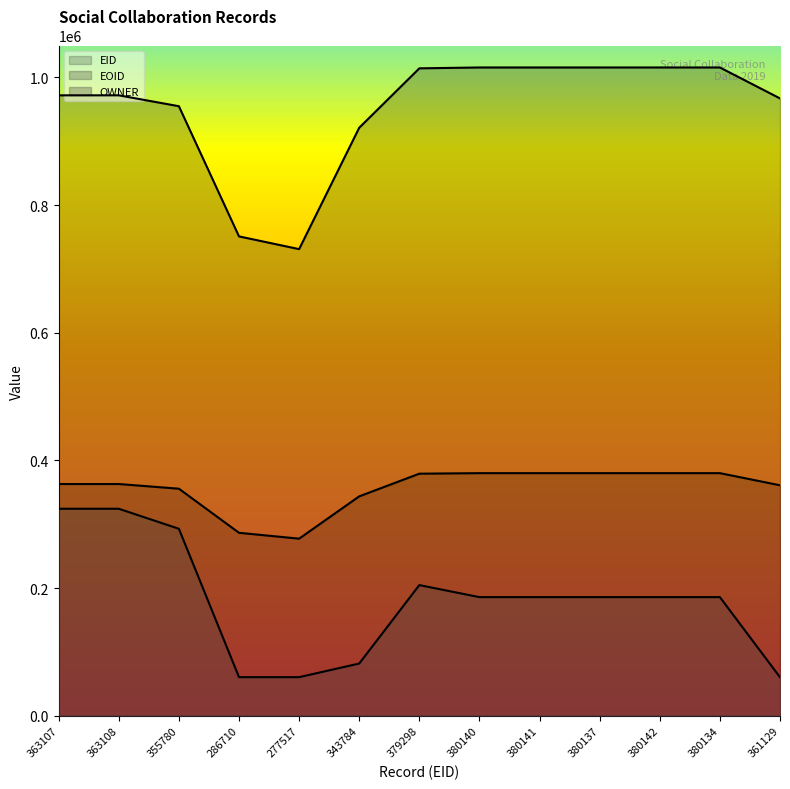

True or false: EOID and OWNER cross at least once.

False